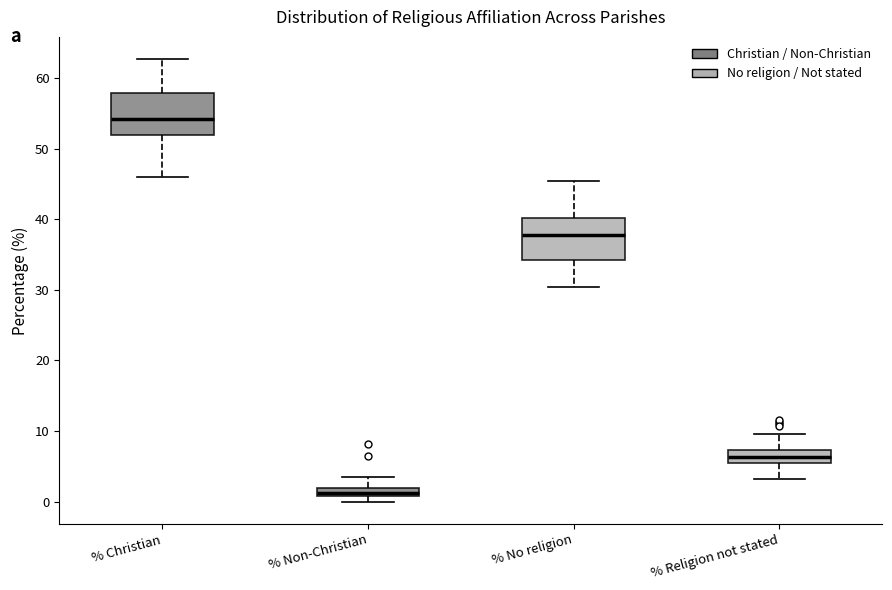

Where does the lower whisker of the box for % No religion end on the y-axis? The values are not printed on the chart, so give them approximately, as read against the axis.

30